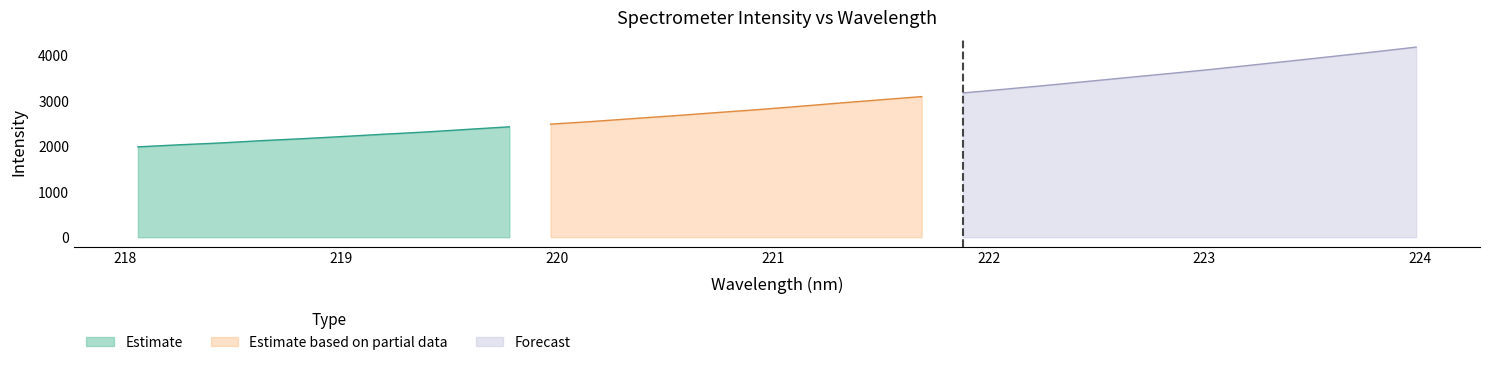

What position from the left is 222.4538?

24